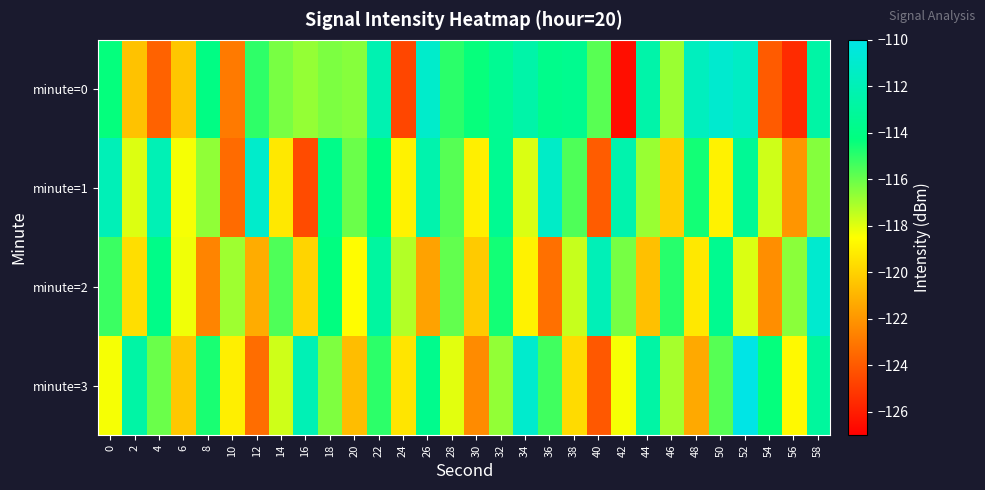

What is the spread (max minus min) of values at 28?

3.1